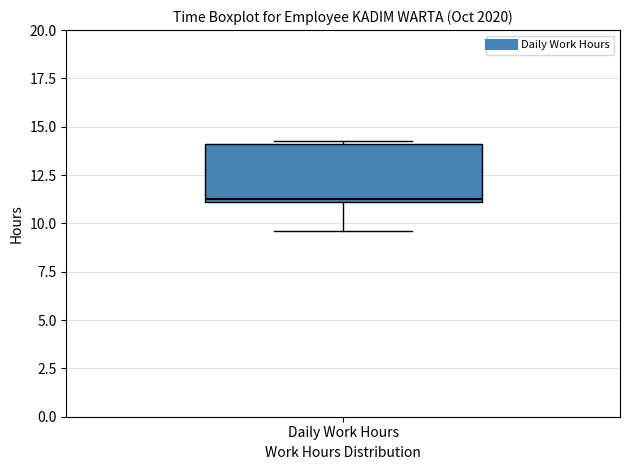

Transcribe this box plot: give where the median line is, the range the box spans, and where the two whiskers end, as read against the y-axis. The values are not printed on the chart, so give them approximately, as read against the axis.

median 11.5, box 11.0 to 14.0, whiskers 9.5 to 14.5